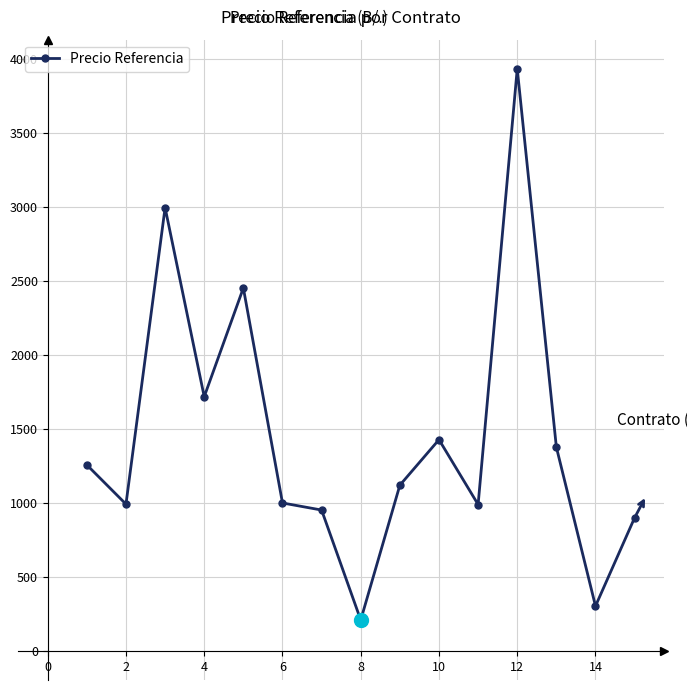

What is the sum of all values?

21628.1